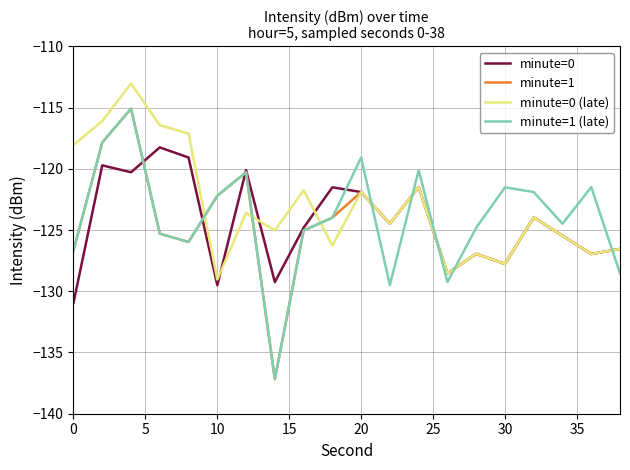

What is the highest value of the minute=1 series?

-115.1